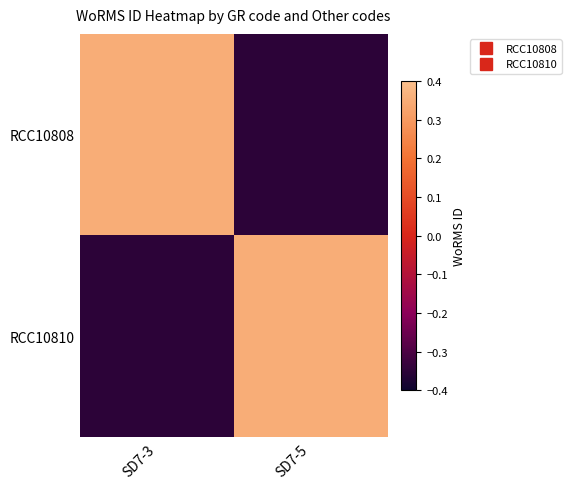

At how many categories does at least one series exceed 0?

2